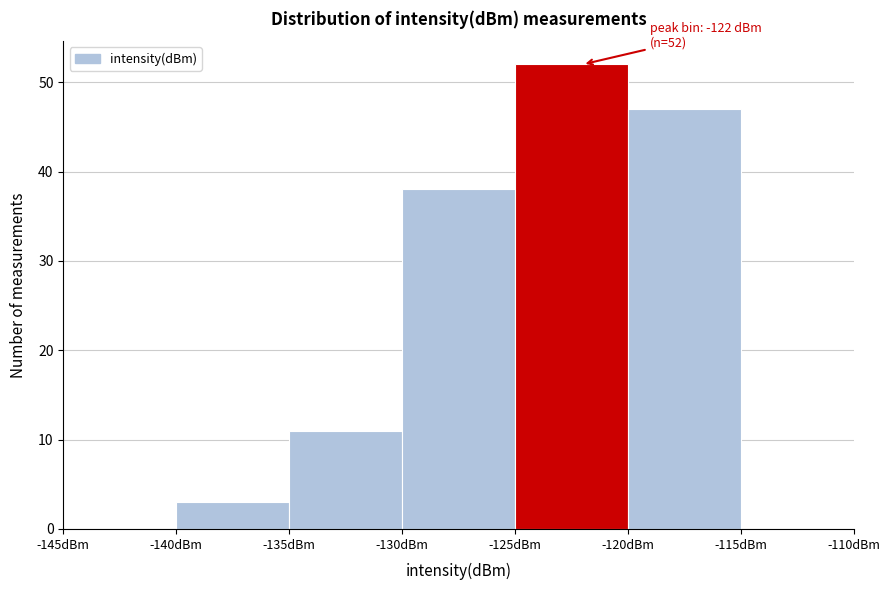

Which range on the x-axis has the tallest bar?

-125 to -120